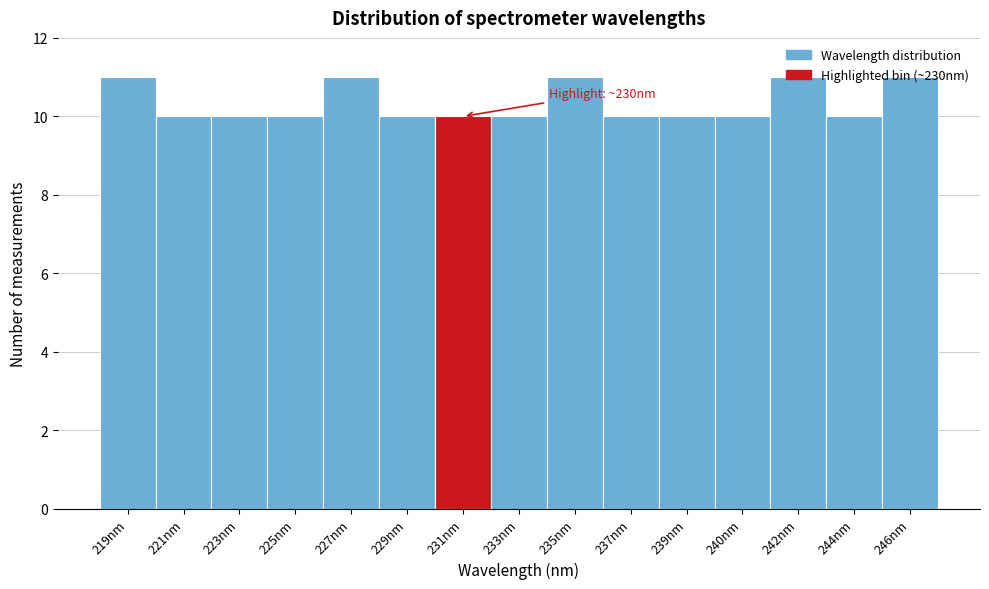

True or false: the data shows 4 at 225nm.

False